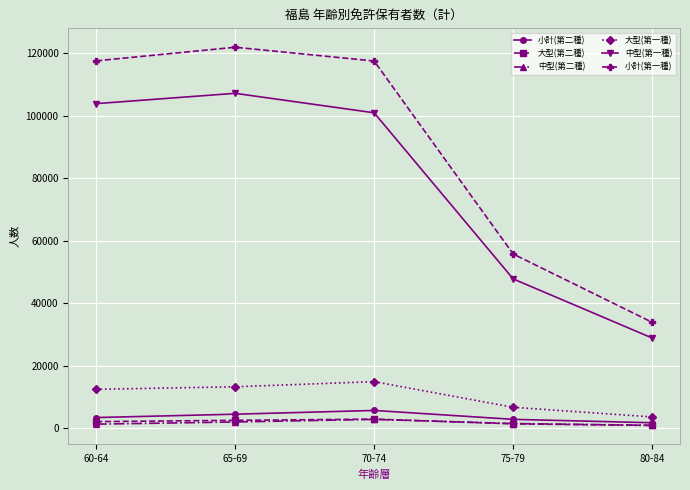

Is it true that 小計(第一種) equals 33835 at 80-84?

True